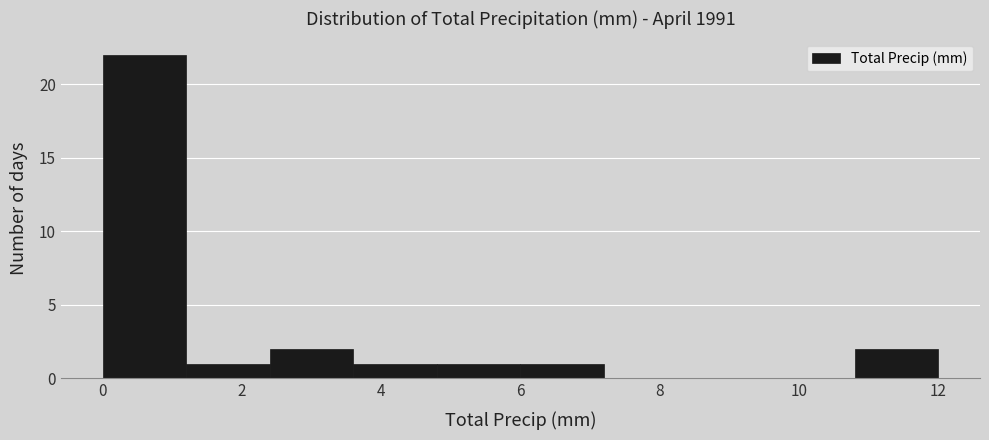

Which range on the x-axis has the tallest bar?

0.0 to 1.2